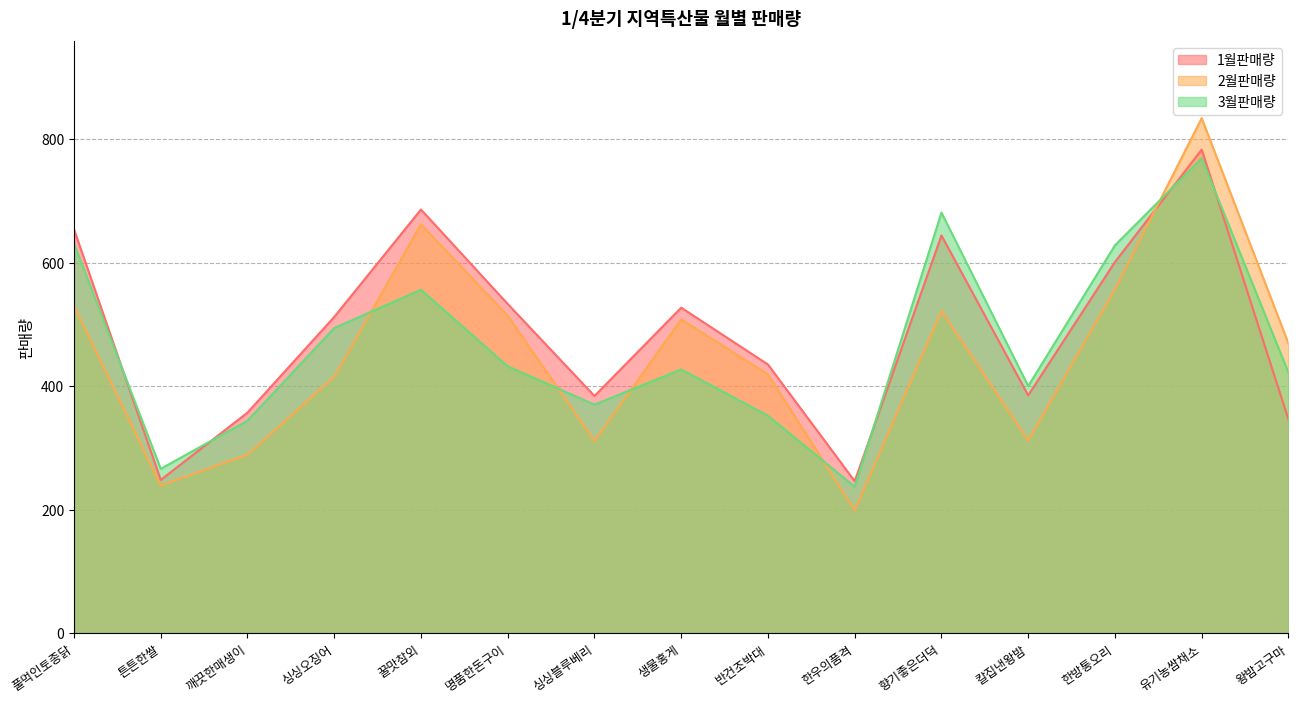

True or false: 3월판매량 has a value of 422 at 왕밤고구마.

True